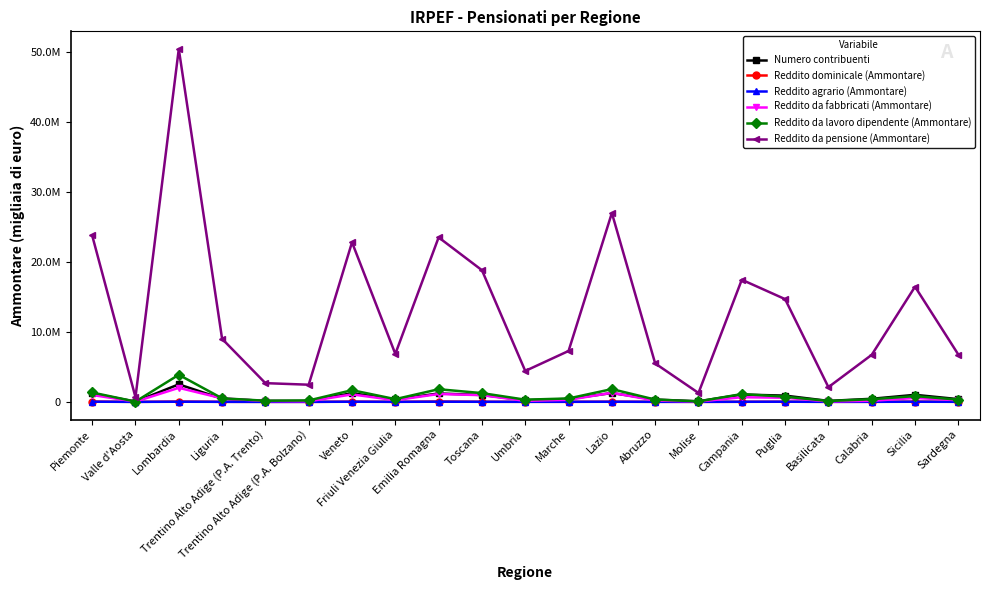

Reading right to left, what are all the values shown in this chart?

Numero contribuenti: Sardegna=391009	Sicilia=1009649	Calabria=443544	Basilicata=138766	Puglia=897282	Campania=1048649	Molise=85417	Abruzzo=334141	Lazio=1265632	Marche=417812	Umbria=242949	Toscana=986584	Emilia Romagna=1203974	Friuli Venezia Giulia=355894	Veneto=1240140	Trentino Alto Adige (P.A. Bolzano)=127972	Trentino Alto Adige (P.A. Trento)=140985	Liguria=451768	Lombardia=2509174	Valle d'Aosta=34795	Piemonte=1216124
Reddito dominicale (Ammontare): Sardegna=12055	Sicilia=35257	Calabria=9651	Basilicata=8253	Puglia=20037	Campania=13372	Molise=4612	Abruzzo=9004	Lazio=26132	Marche=11488	Umbria=10125	Toscana=17821	Emilia Romagna=50135	Friuli Venezia Giulia=9972	Veneto=33640	Trentino Alto Adige (P.A. Bolzano)=2211	Trentino Alto Adige (P.A. Trento)=2605	Liguria=8619	Lombardia=45258	Valle d'Aosta=1048	Piemonte=44371
Reddito agrario (Ammontare): Sardegna=6601	Sicilia=20506	Calabria=7363	Basilicata=4684	Puglia=23576	Campania=15342	Molise=3682	Abruzzo=8664	Lazio=17912	Marche=10067	Umbria=6793	Toscana=12430	Emilia Romagna=25662	Friuli Venezia Giulia=6772	Veneto=21277	Trentino Alto Adige (P.A. Bolzano)=715	Trentino Alto Adige (P.A. Trento)=1113	Liguria=6745	Lombardia=21356	Valle d'Aosta=804	Piemonte=25605
Reddito da fabbricati (Ammontare): Sardegna=237535	Sicilia=560631	Calabria=154859	Basilicata=58230	Puglia=594394	Campania=666493	Molise=42067	Abruzzo=191660	Lazio=1299629	Marche=291426	Umbria=148150	Toscana=960216	Emilia Romagna=1126390	Friuli Venezia Giulia=243382	Veneto=1067164	Trentino Alto Adige (P.A. Bolzano)=83168	Trentino Alto Adige (P.A. Trento)=111524	Liguria=508710	Lombardia=2008223	Valle d'Aosta=39087	Piemonte=985006
Reddito da lavoro dipendente (Ammontare): Sardegna=316926	Sicilia=826927	Calabria=379841	Basilicata=125250	Puglia=744674	Campania=1115938	Molise=66053	Abruzzo=327850	Lazio=1827101	Marche=490373	Umbria=313735	Toscana=1255466	Emilia Romagna=1809030	Friuli Venezia Giulia=391061	Veneto=1672608	Trentino Alto Adige (P.A. Bolzano)=205503	Trentino Alto Adige (P.A. Trento)=163493	Liguria=514111	Lombardia=3873392	Valle d'Aosta=40614	Piemonte=1342775
Reddito da pensione (Ammontare): Sardegna=6766483	Sicilia=16472266	Calabria=6730682	Basilicata=2104758	Puglia=14695878	Campania=17470241	Molise=1275462	Abruzzo=5497118	Lazio=27015410	Marche=7282165	Umbria=4422749	Toscana=18830794	Emilia Romagna=23526012	Friuli Venezia Giulia=6859350	Veneto=22821677	Trentino Alto Adige (P.A. Bolzano)=2455886	Trentino Alto Adige (P.A. Trento)=2680133	Liguria=9017733	Lombardia=50474792	Valle d'Aosta=669426	Piemonte=23805440